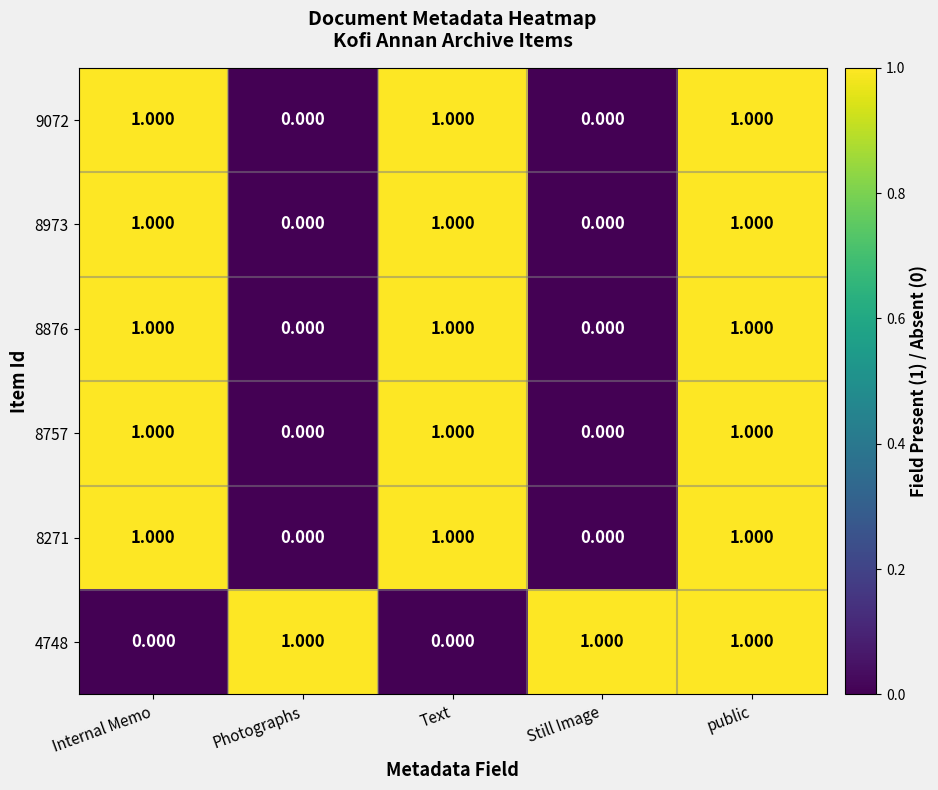

At which category is the sum across all series the highest?

public